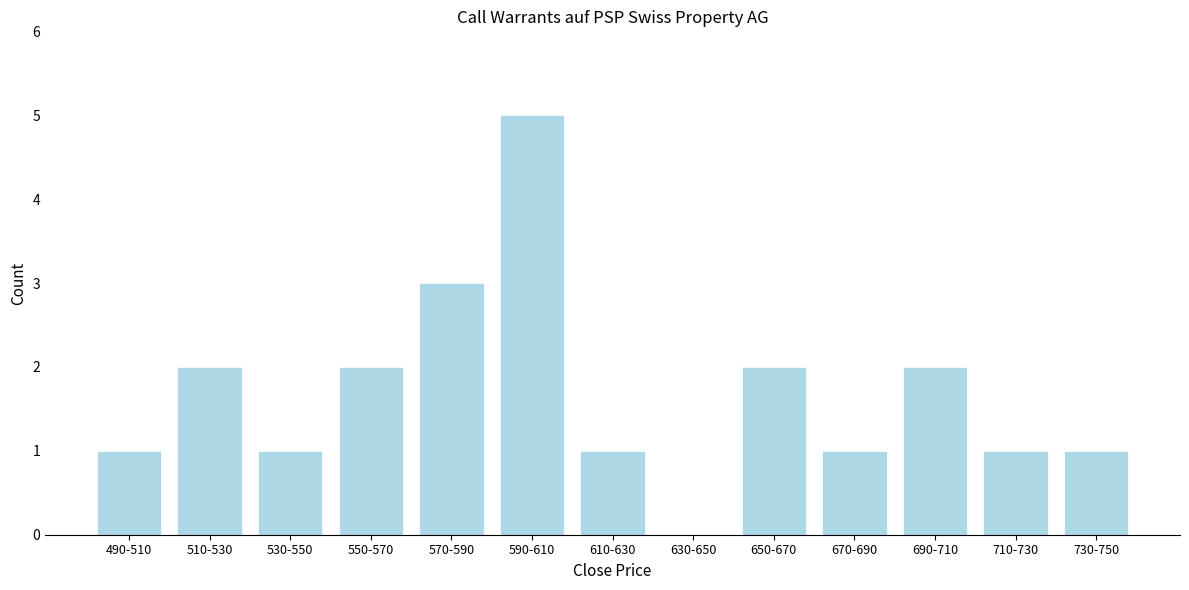

Reading left to right, extract all data points from this chart.

490-510=1	510-530=2	530-550=1	550-570=2	570-590=3	590-610=5	610-630=1	630-650=0	650-670=2	670-690=1	690-710=2	710-730=1	730-750=1